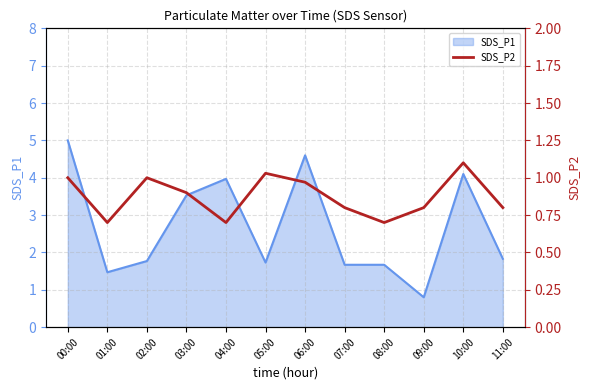

Reading left to right, extract all data points from this chart.

00:00=1.0	01:00=0.7	02:00=1.0	03:00=0.9	04:00=0.7	05:00=1.0	06:00=1.0	07:00=0.8	08:00=0.7	09:00=0.8	10:00=1.1	11:00=0.8